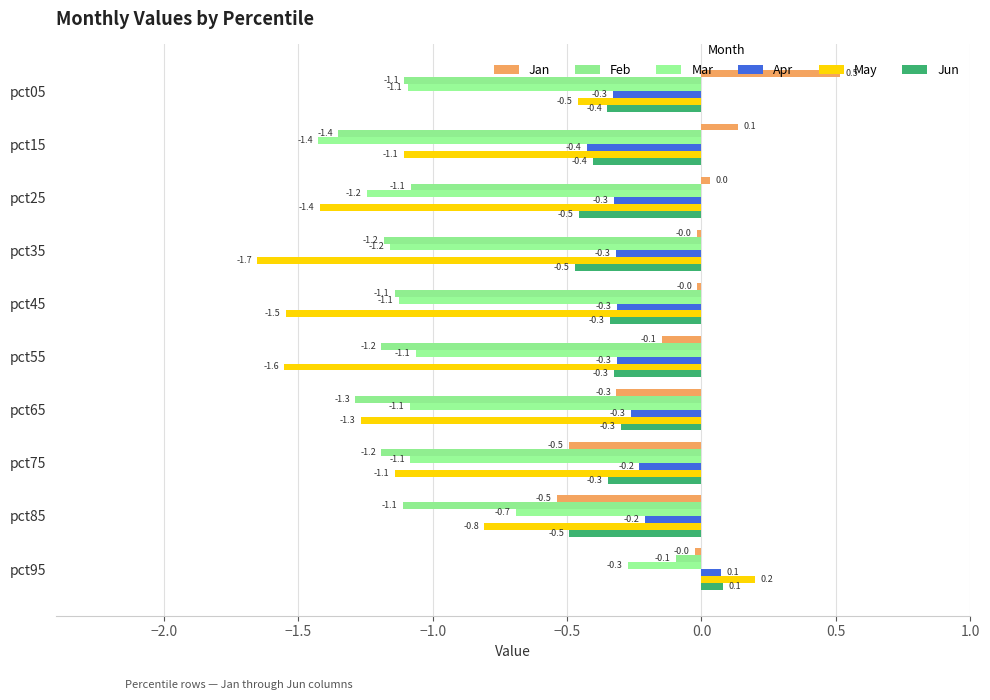

At which label is May closest to 0?

pct95